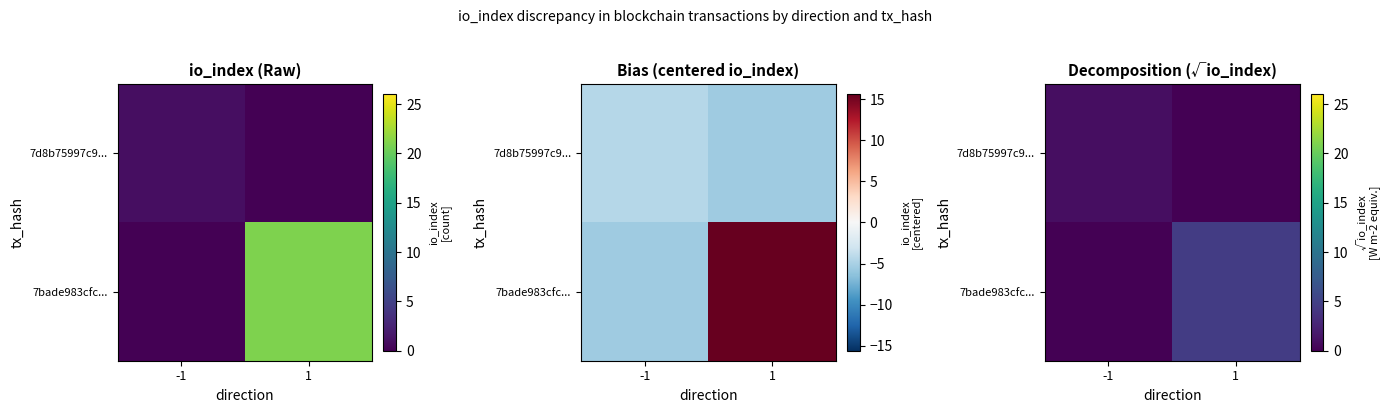

What is the maximum value for 7d8b75997c9...?

1.0